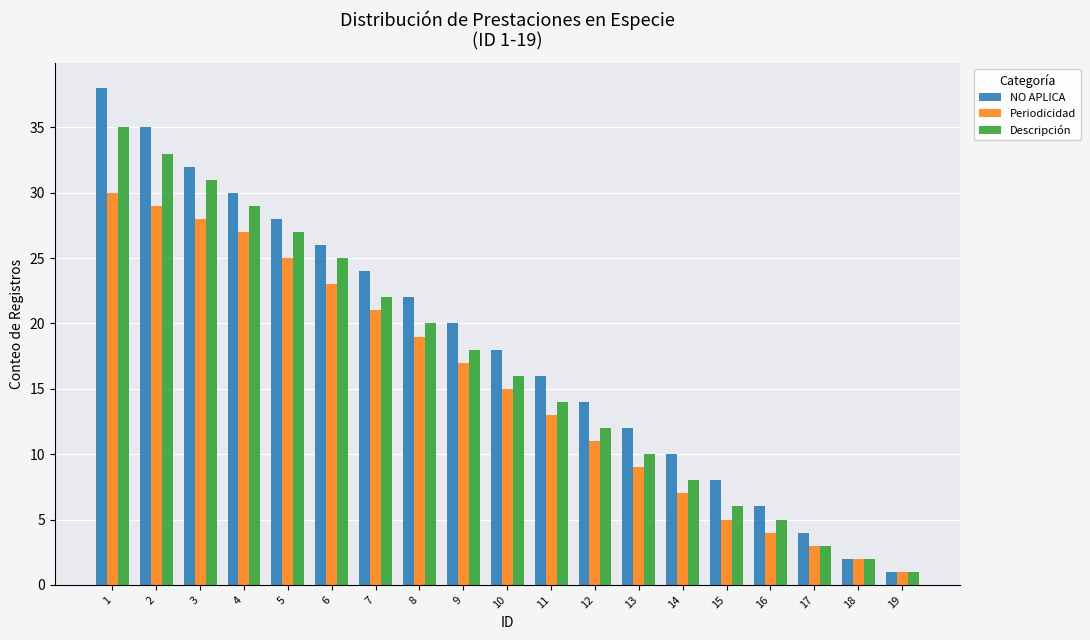

What are all the series names shown in the legend?

NO APLICA, Periodicidad, Descripción